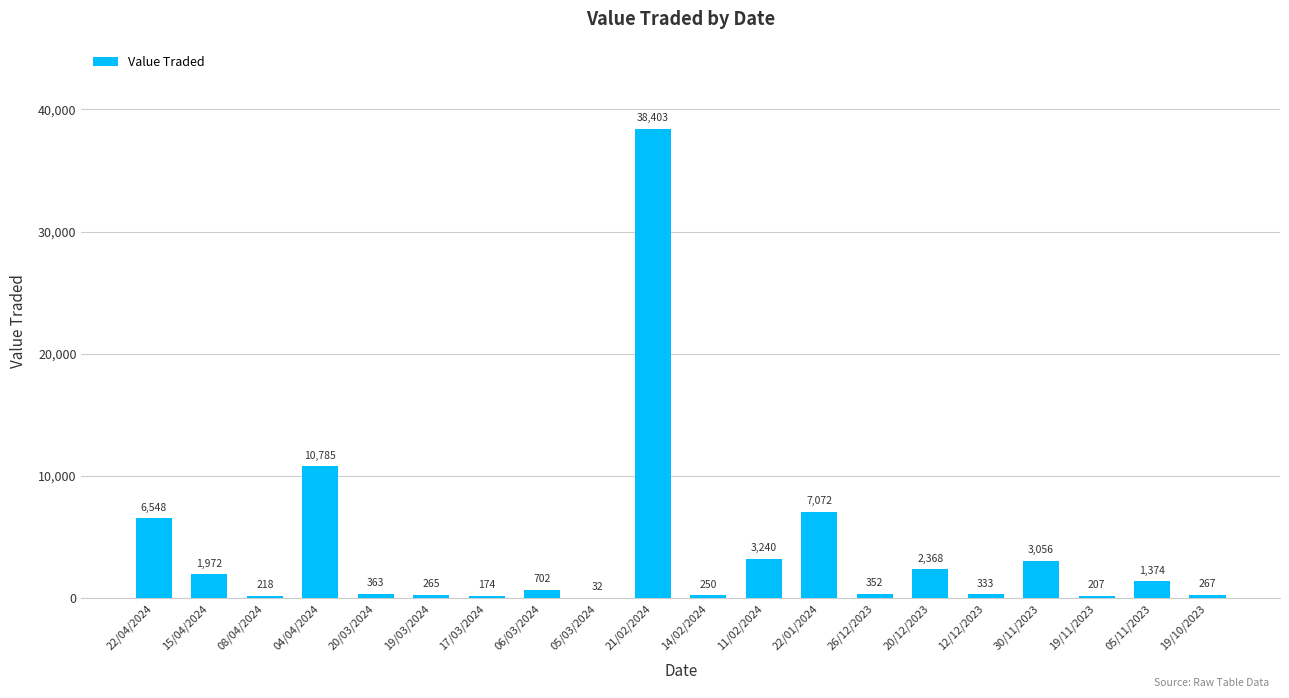

Between 22/01/2024 and 30/11/2023, which is larger?

22/01/2024